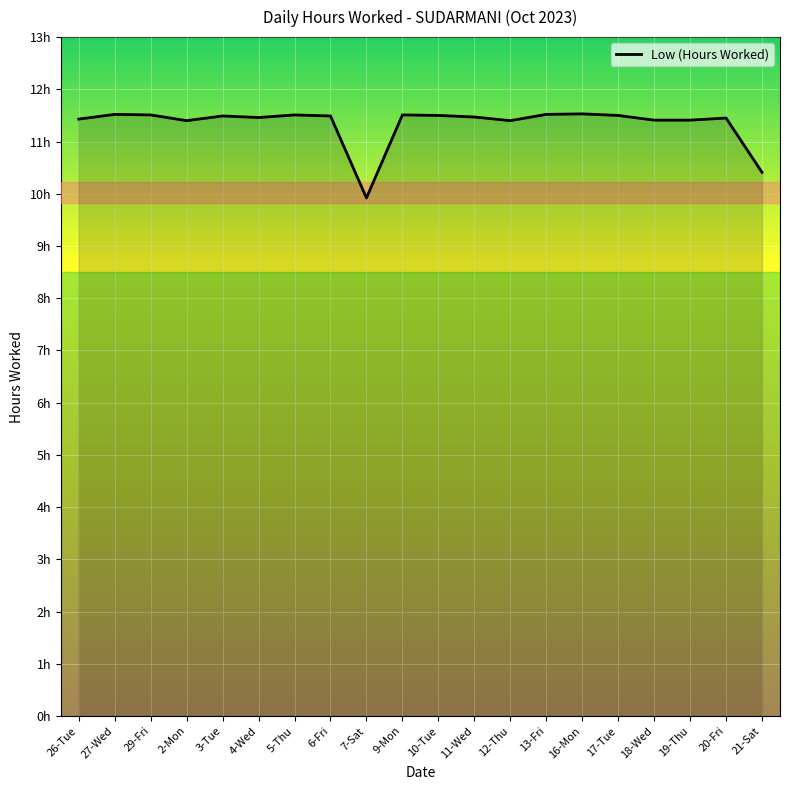

Which label corresponds to the smallest value in the chart?

7-Sat